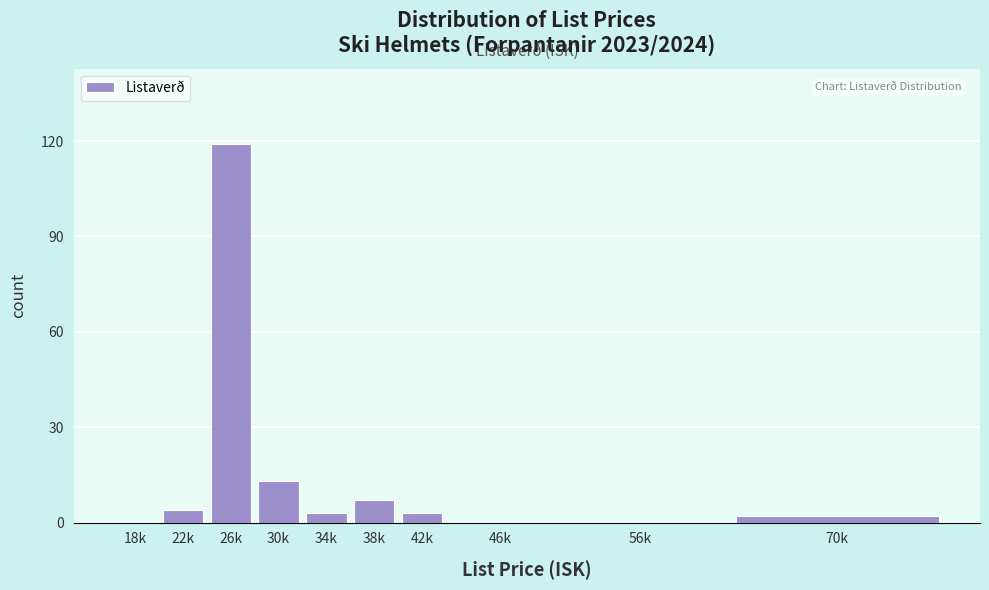

Reading right to left, list all the values displayed in this chart.

70k=2	56k=0	46k=0	42k=3	38k=7	34k=3	30k=13	26k=119	22k=4	18k=0